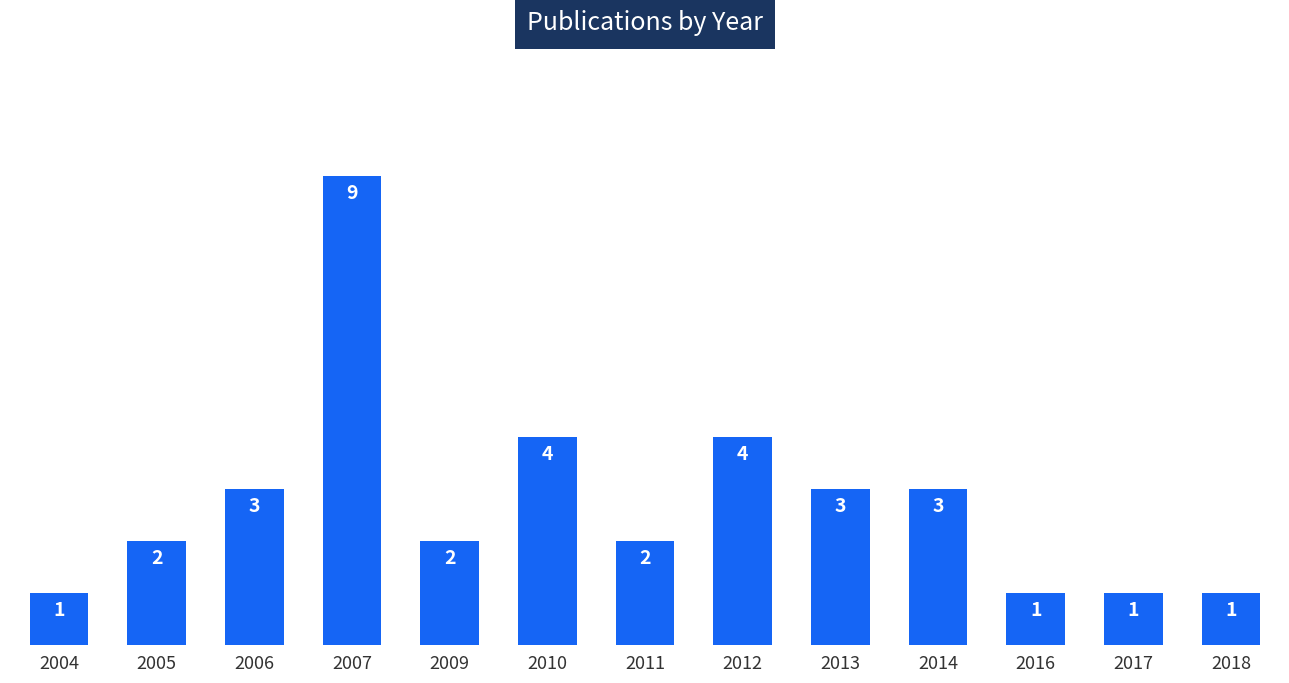

How many bars are there in total?

13